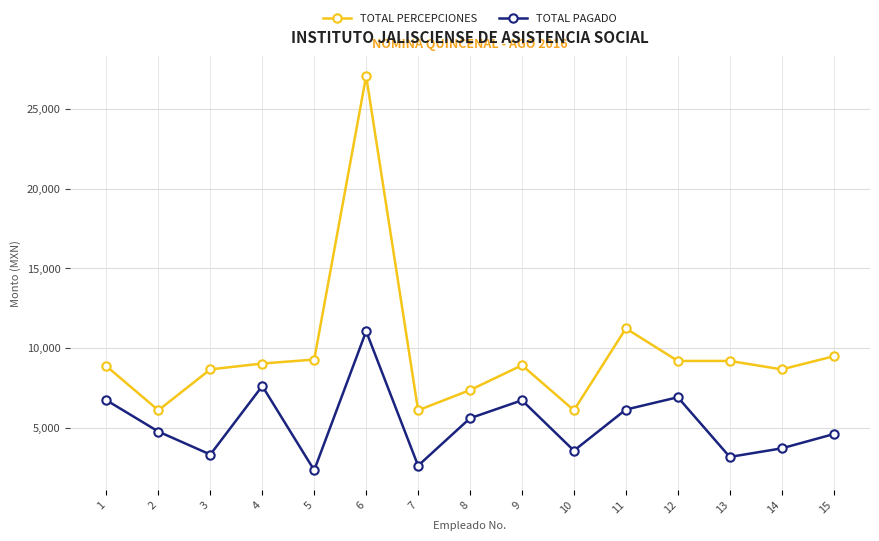

What is the minimum value for TOTAL PAGADO?

2331.3